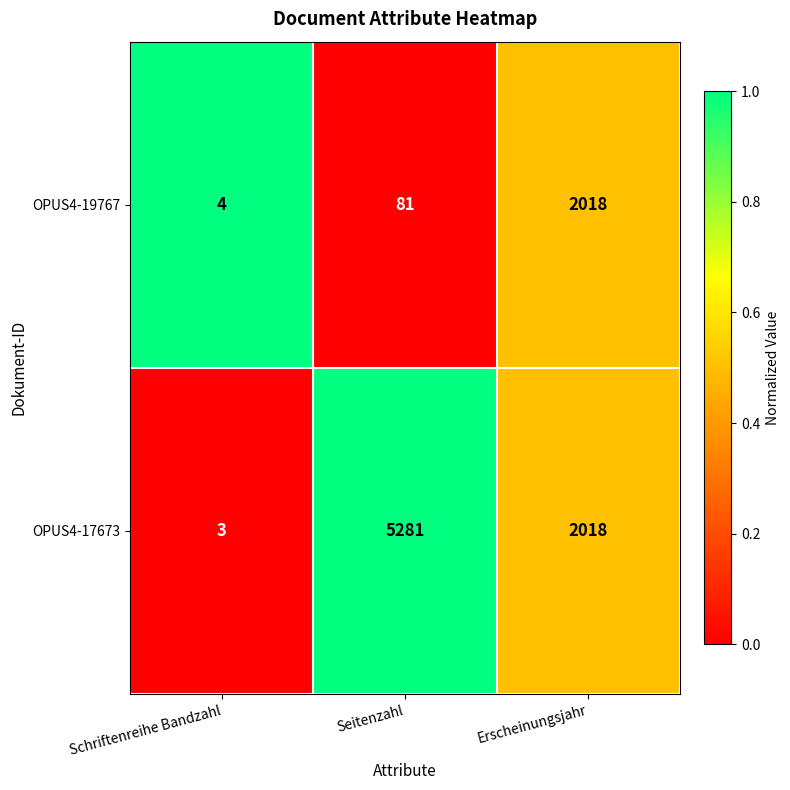

Which series has the widest spread of values?

OPUS4-17673